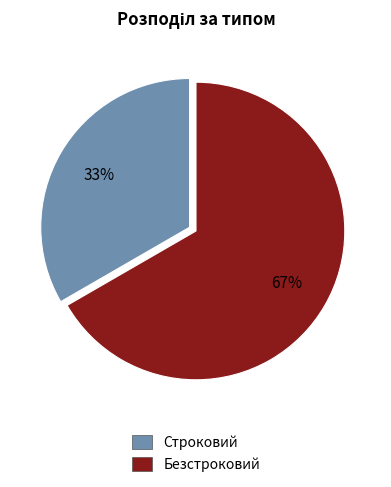

What is the largest slice in the pie chart?

Безстроковий